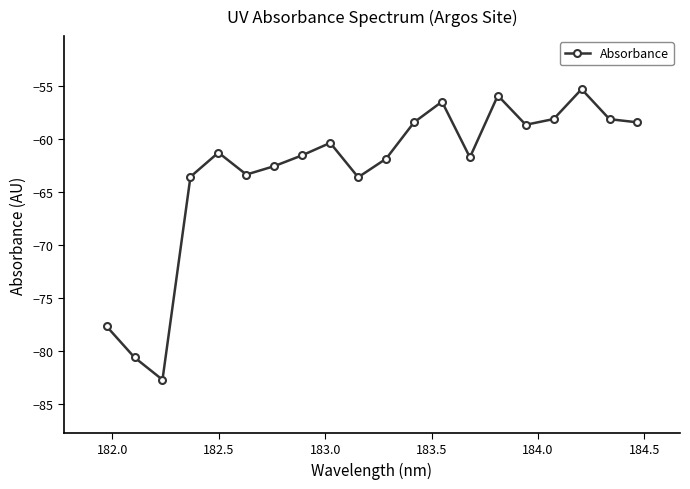

What is the average value?

-63.1